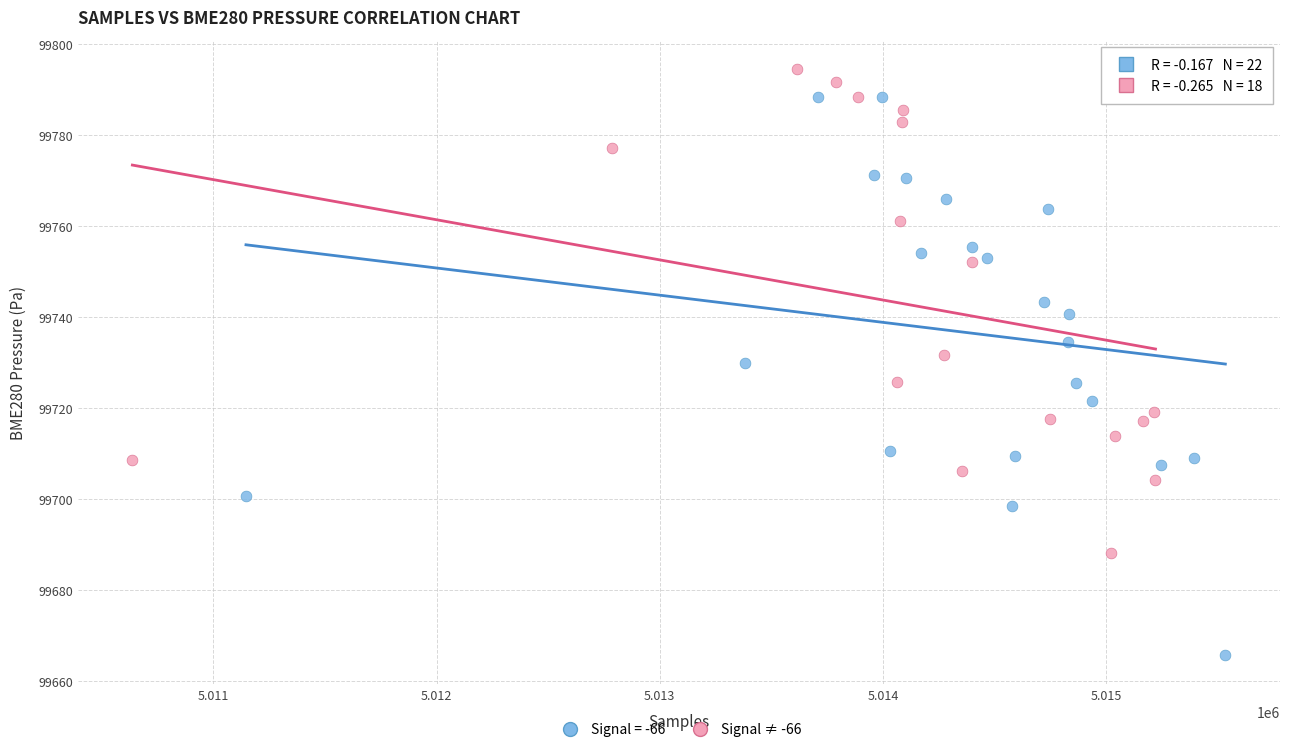

Which series contains the highest Y value?

Signal ≠ -66